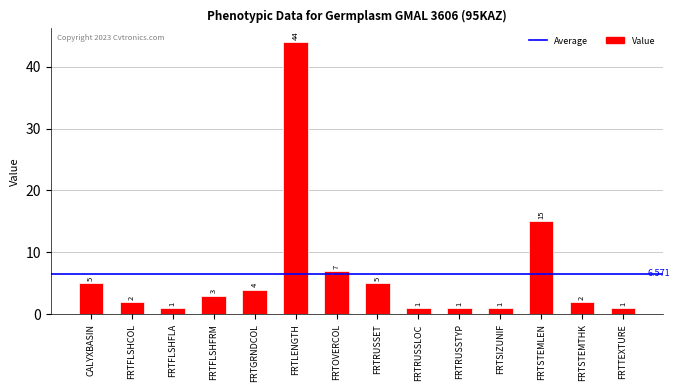

What is the smallest value displayed?

1